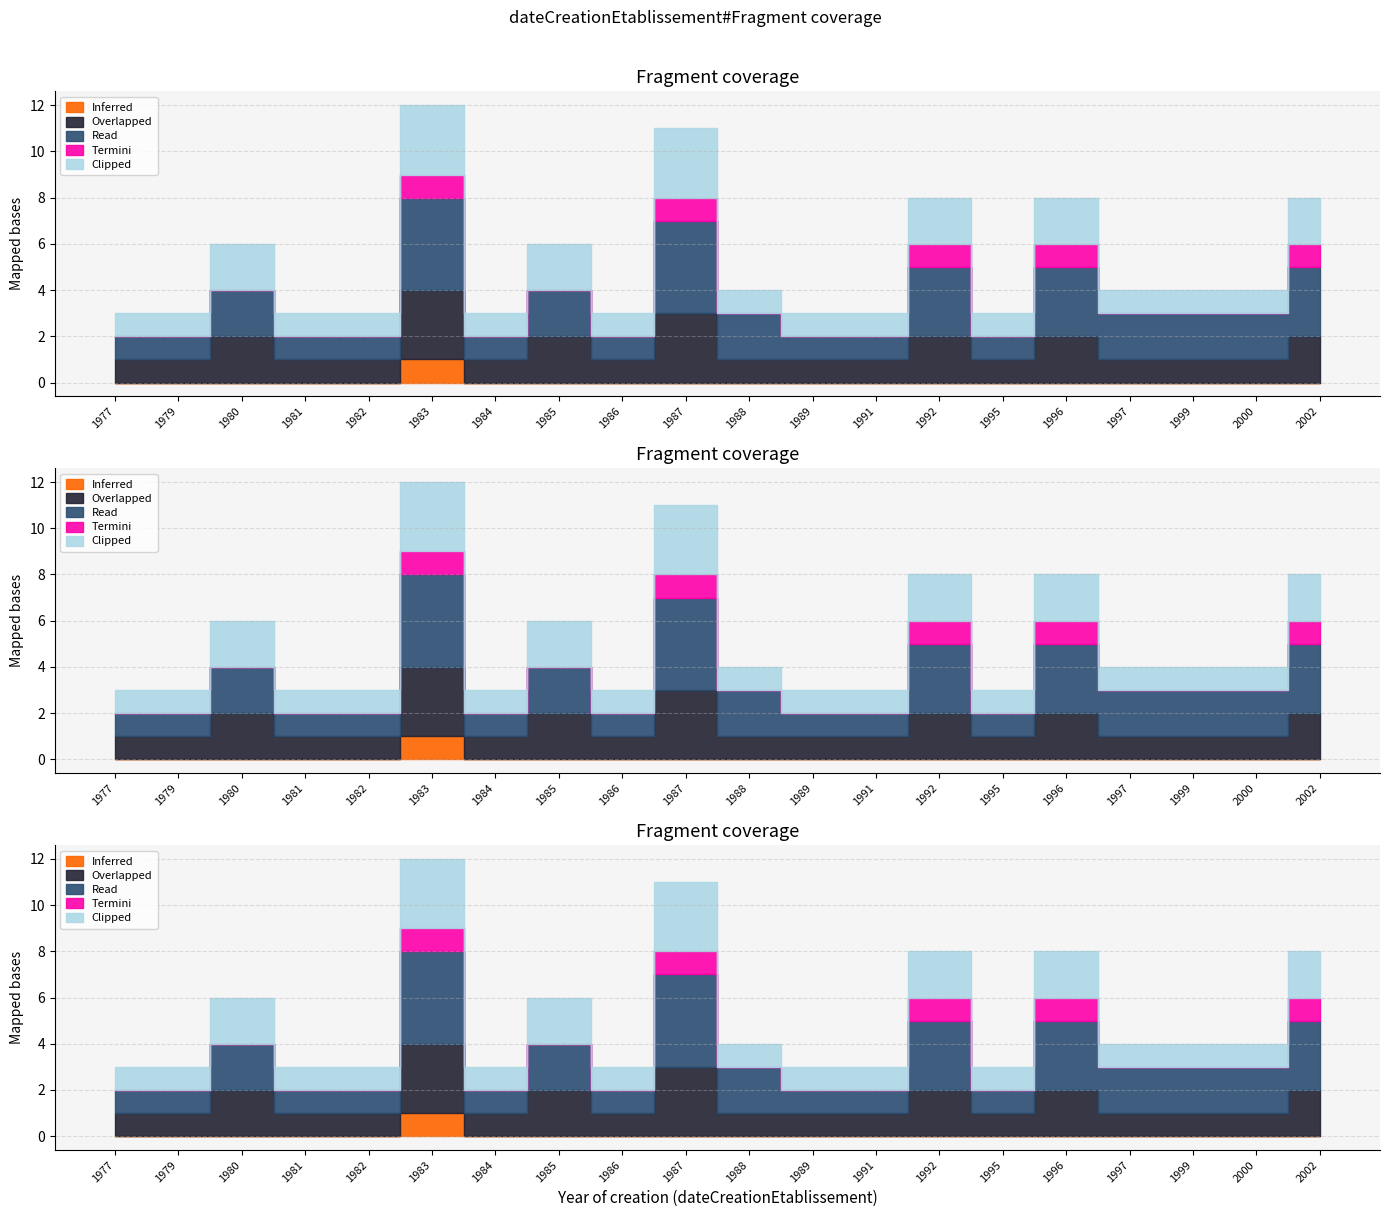

What are all the series names shown in the legend?

Inferred, Overlapped, Read, Termini, Clipped